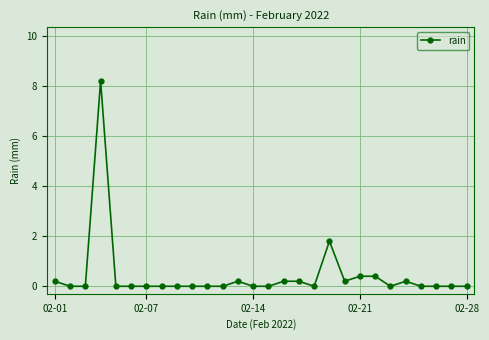

What is the maximum value shown in the chart?

8.2